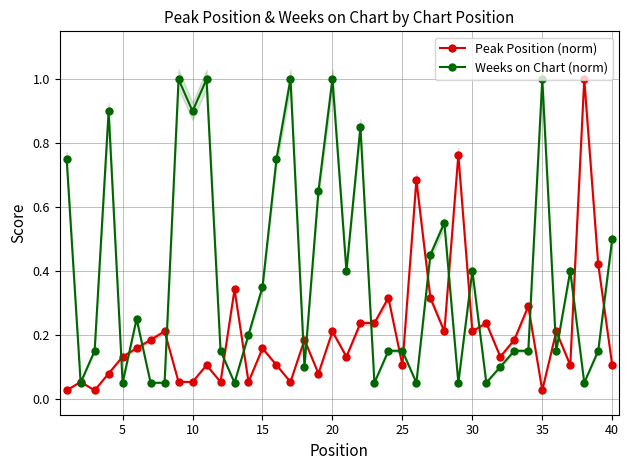

At how many categories does at least one series exceed 0?

40